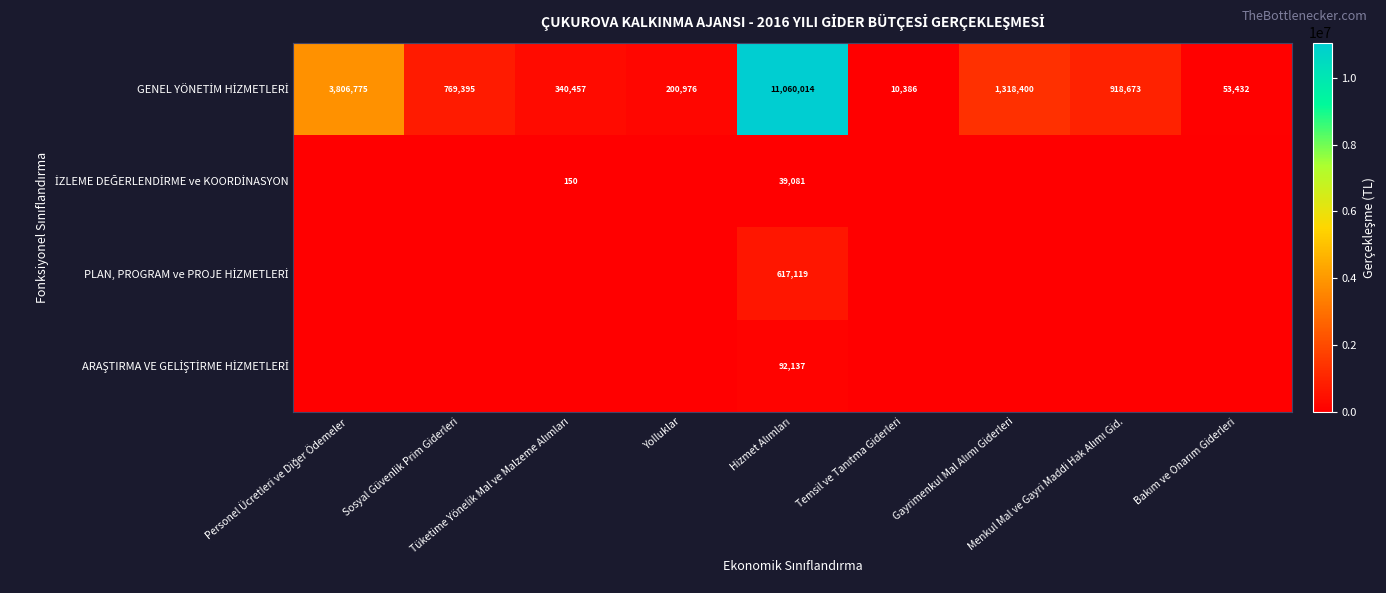

Which has a higher value, Yolluklar or Hizmet Alımları?

Hizmet Alımları